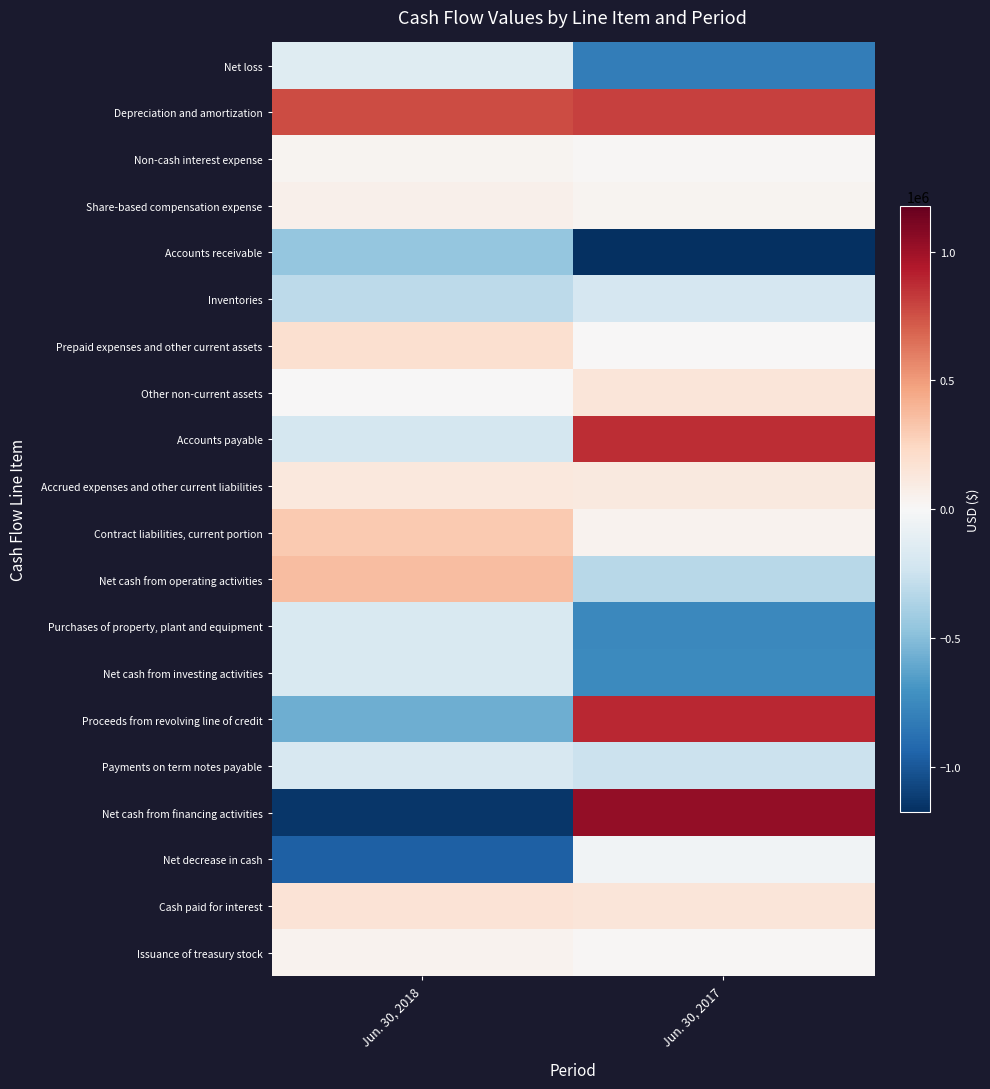

Which category has the highest value across all series?

Jun. 30, 2017